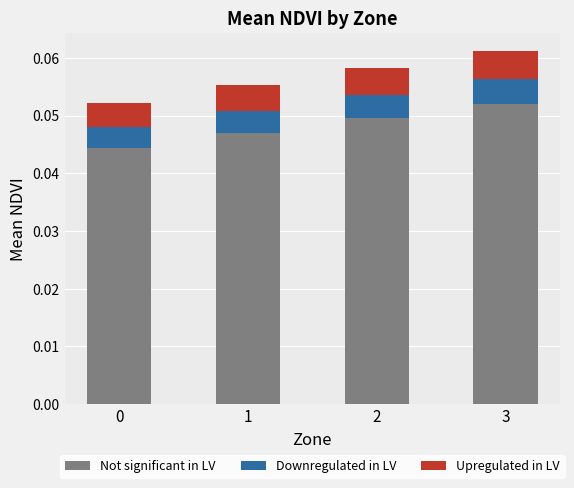

At which label does Not significant in LV reach its peak?

3